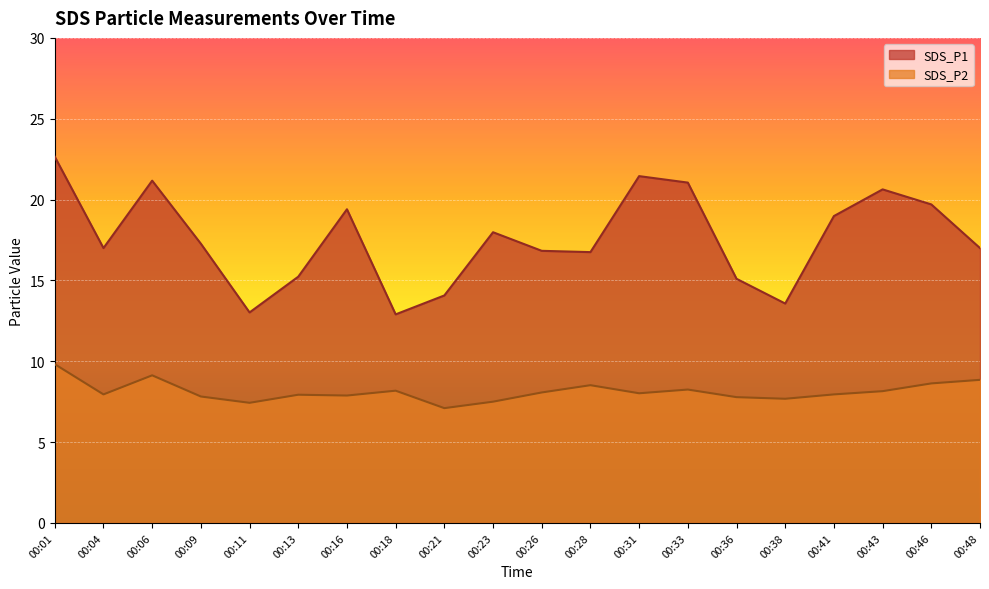

At 00:21, list the series in order from smallest to largest.

SDS_P2, SDS_P1